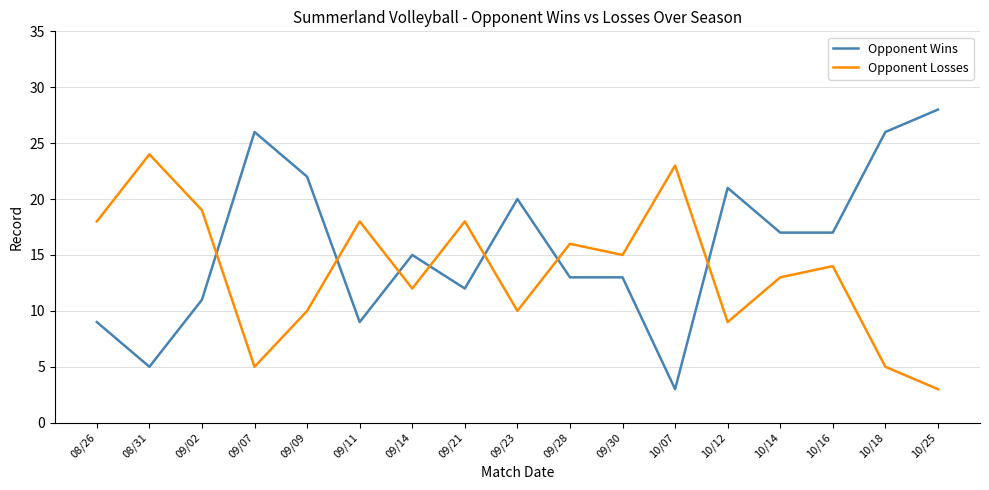

Where do Opponent Wins and Opponent Losses first cross each other?

09/02 and 09/07